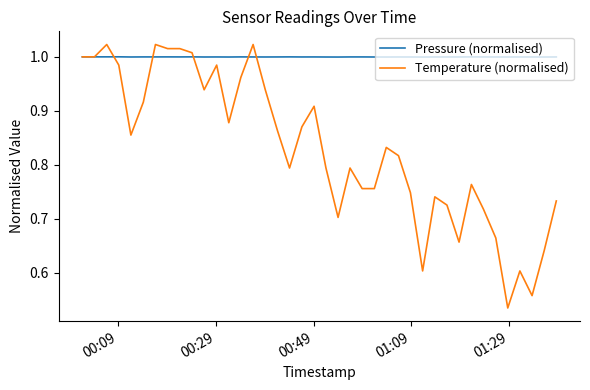

Which series has the largest total across all categories?

Pressure (normalised)